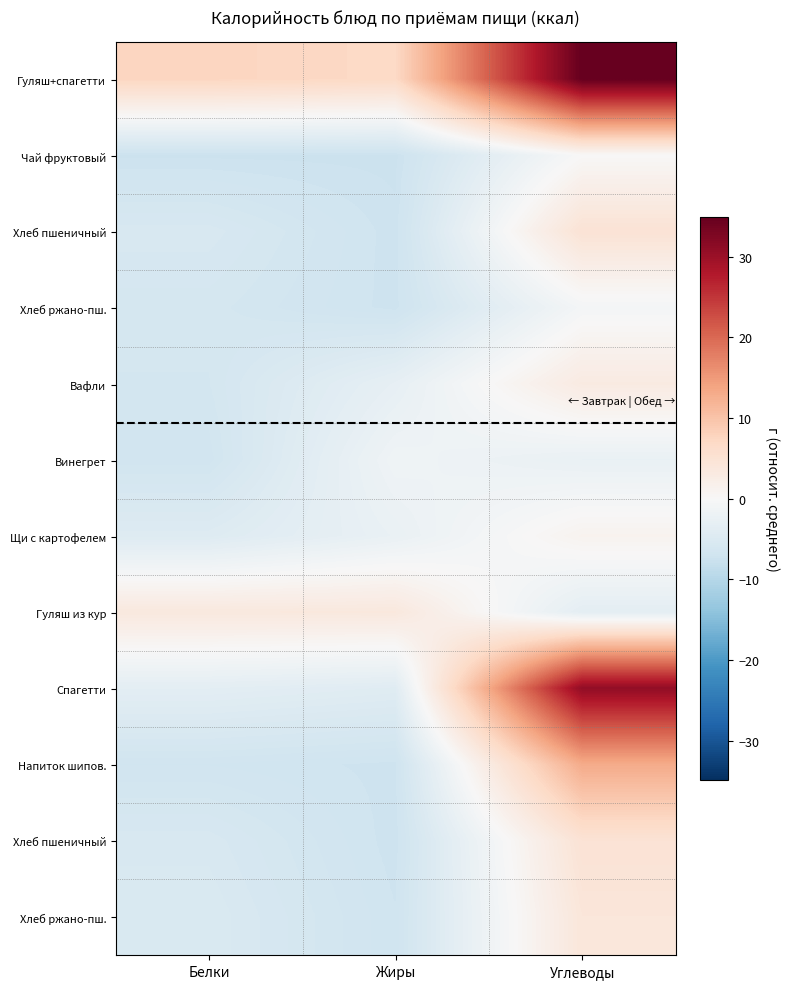

What is the spread (max minus min) of values at Белки?

15.0